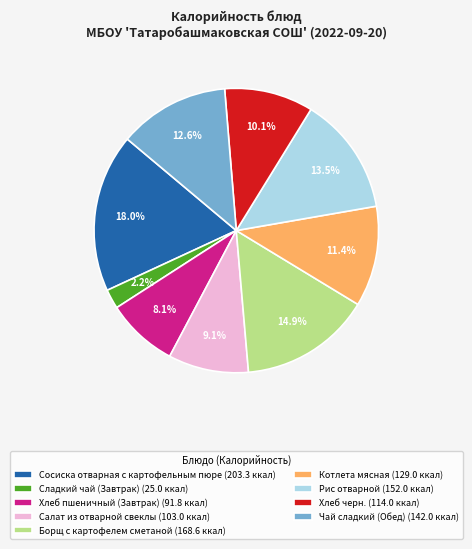

Between Сладкий чай (Завтрак) (25.0 ккал) and Салат из отварной свеклы (103.0 ккал), which is larger?

Салат из отварной свеклы (103.0 ккал)